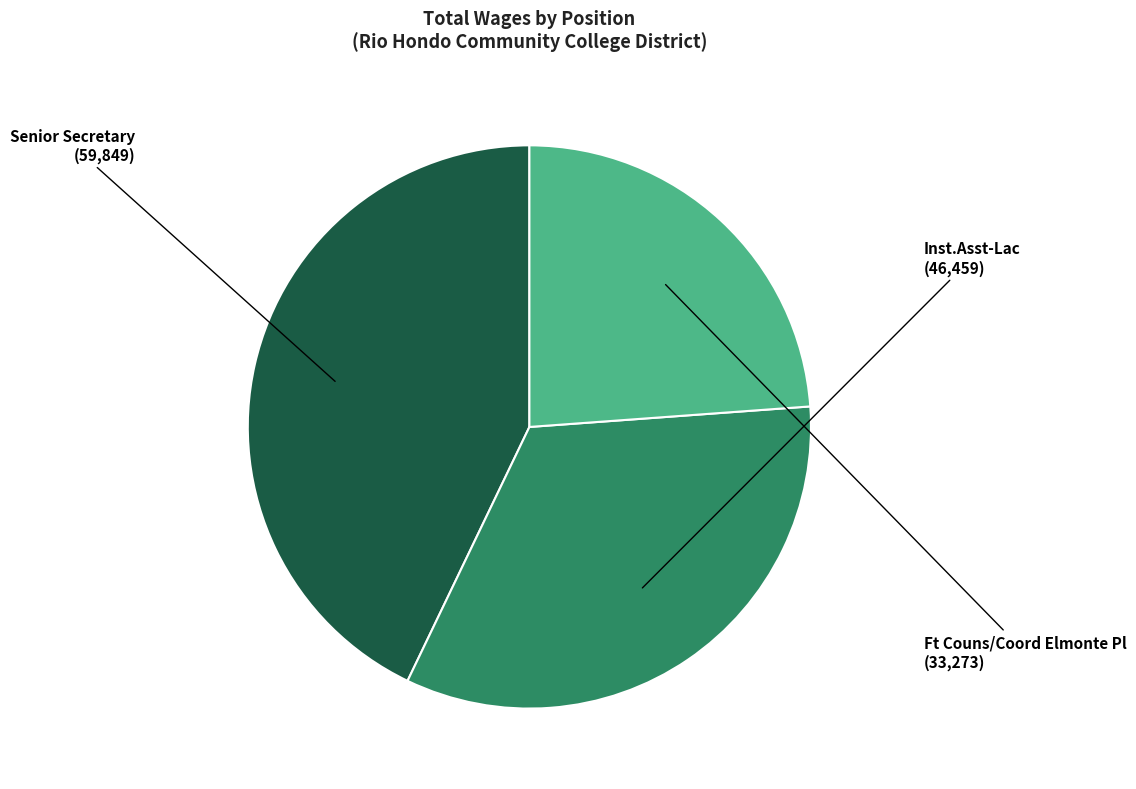

Is there a majority slice in this chart?

No